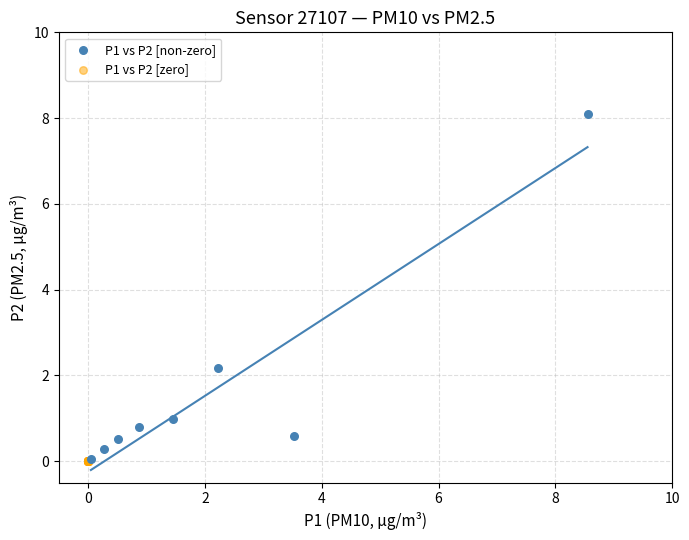

Which series contains the highest Y value?

P1 vs P2 [non-zero]